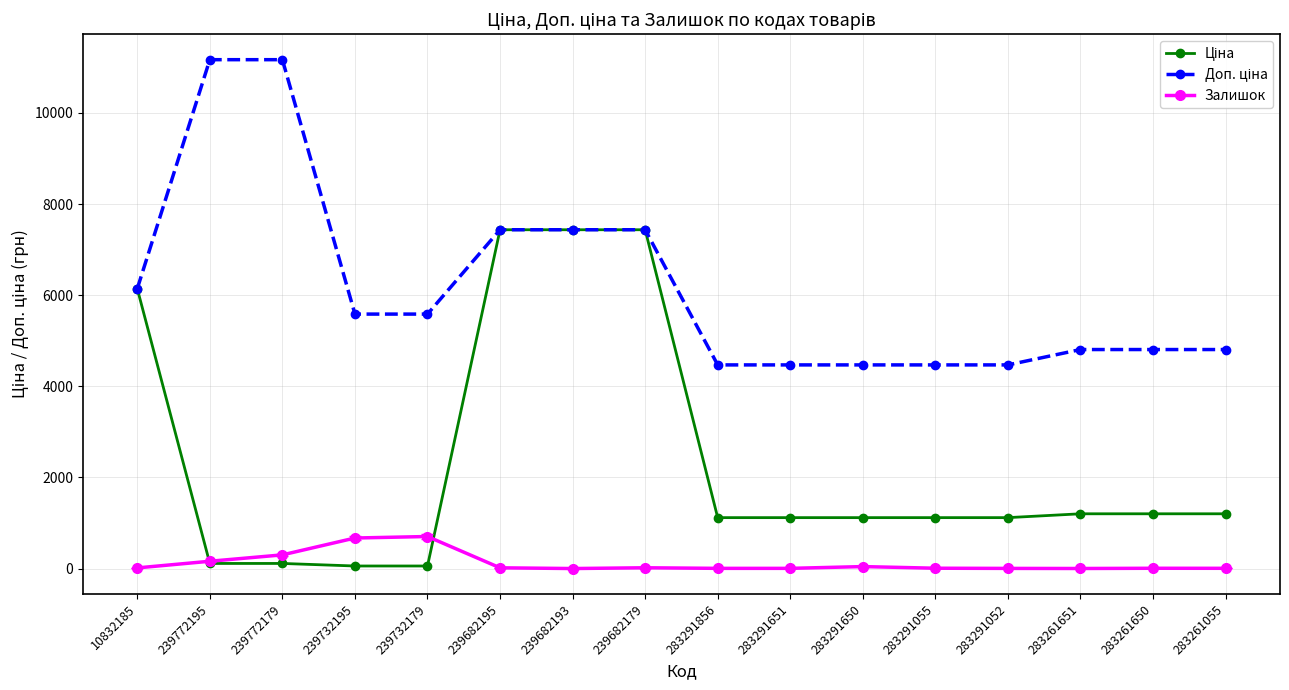

Count the number of data series in this chart.

3